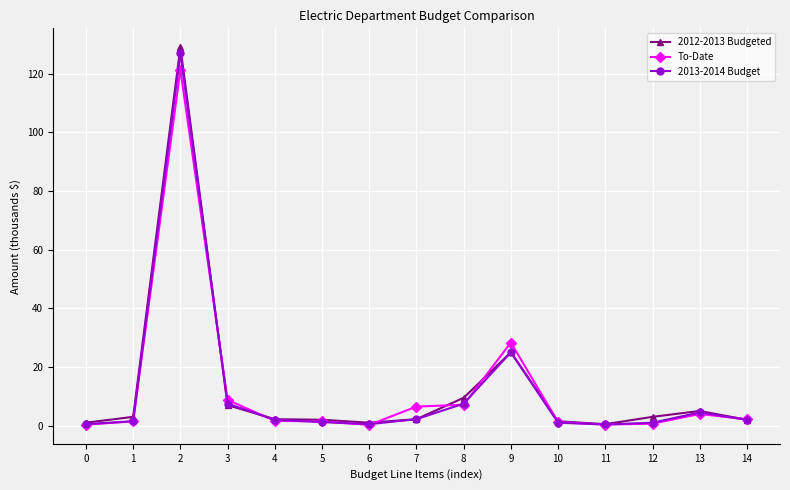

The value of 2013-2014 Budget at 2 is 127.0. True or false?

True